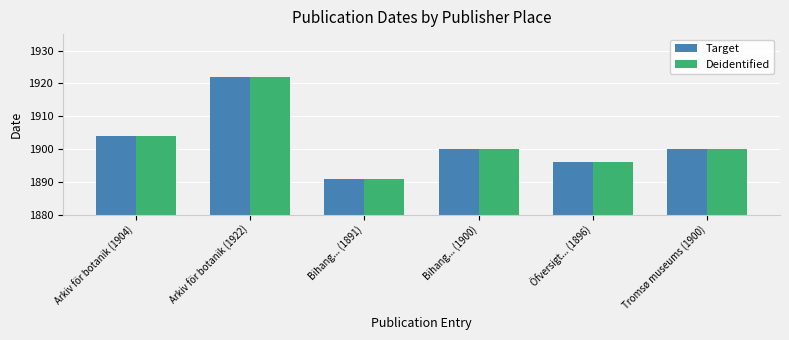

How many series are shown in this chart?

2